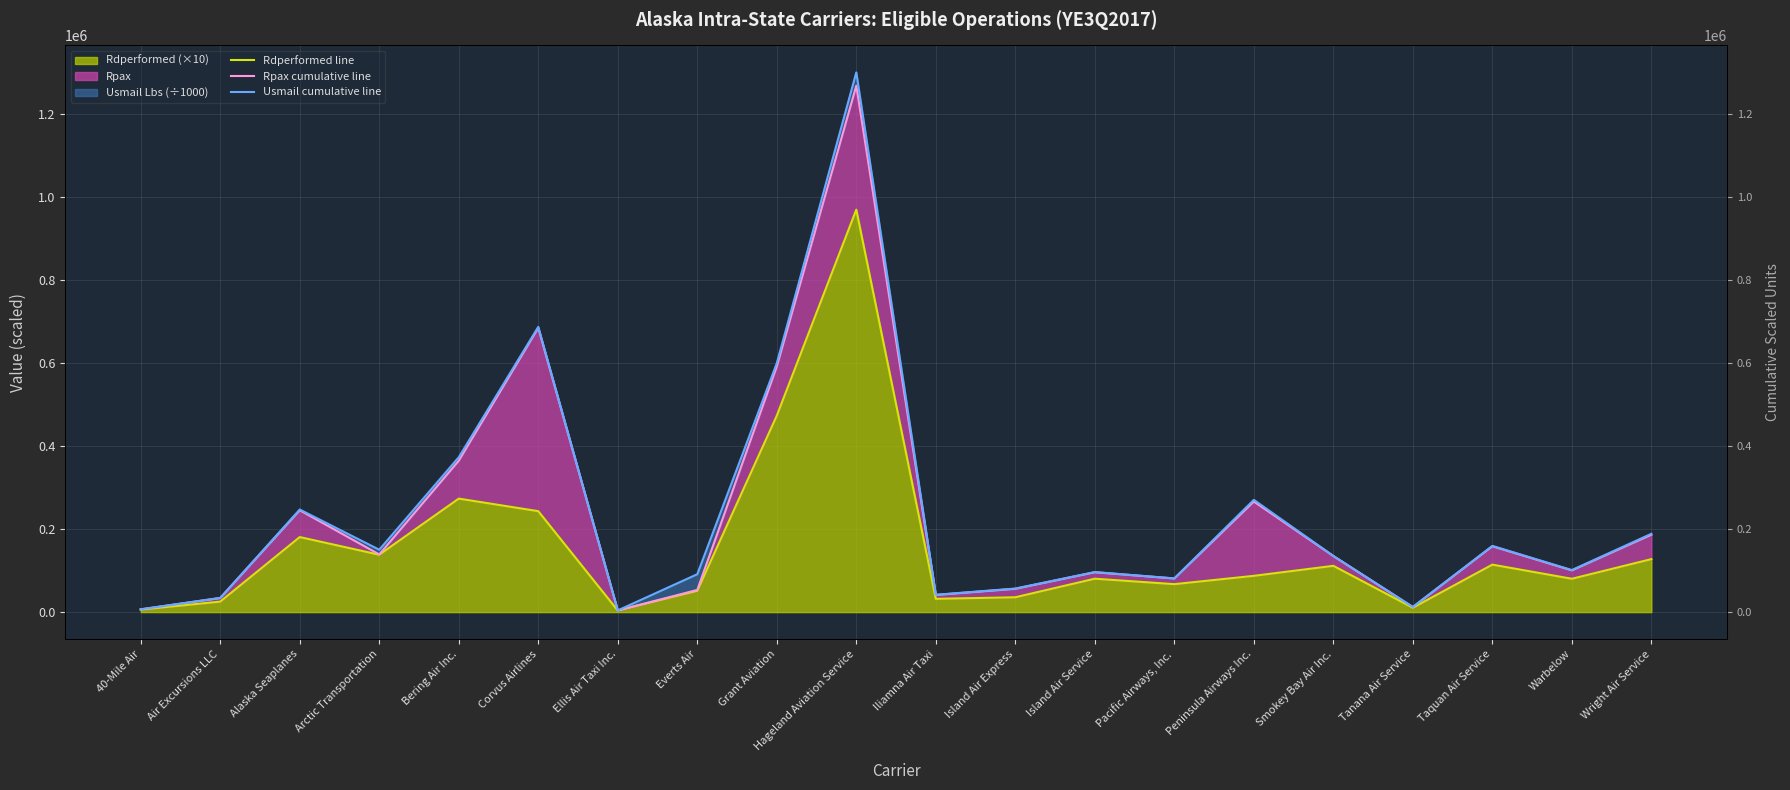

List the series in order of their peak value, highest first.

Usmail cumulative line, Rpax cumulative line, Rdperformed line